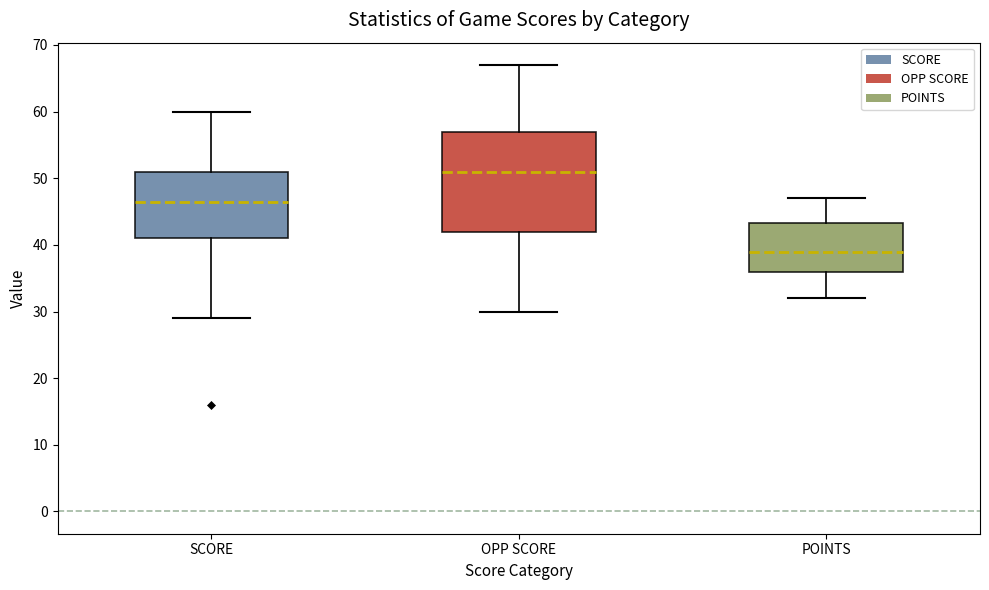

Reading left to right, read every box against the y-axis: the position of its median line, the range the box covers, and the ends of its whiskers. The values are not printed on the chart, so give them approximately, as read against the axis.

SCORE: median 47, box 41 to 51, whiskers 29 to 60
OPP SCORE: median 51, box 42 to 57, whiskers 30 to 67
POINTS: median 39, box 36 to 43, whiskers 32 to 47